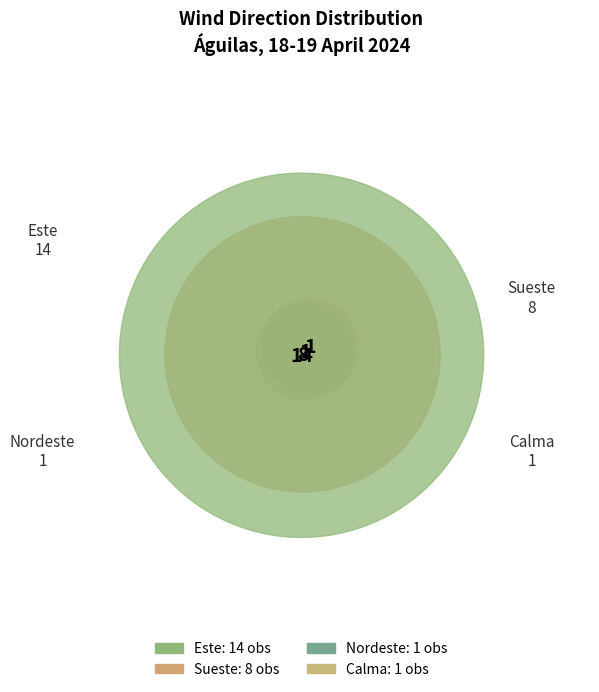

How many segments does this pie chart have?

4